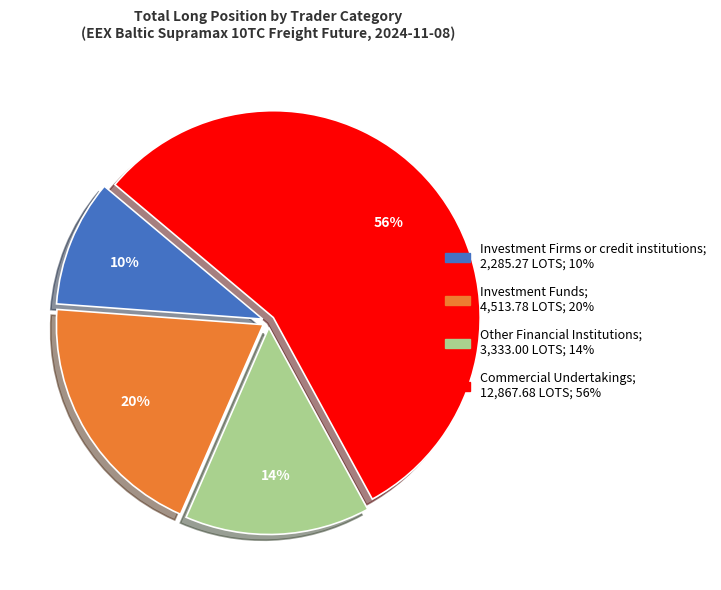

To the nearest percent, what is the difference between the largest and smallest slice percentages?

46%